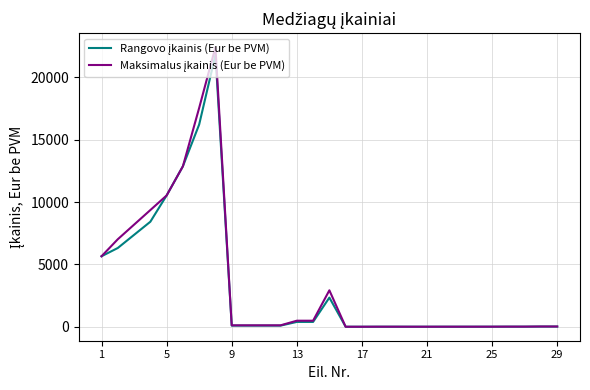

Does the chart display data point markers on the line(s)?

No